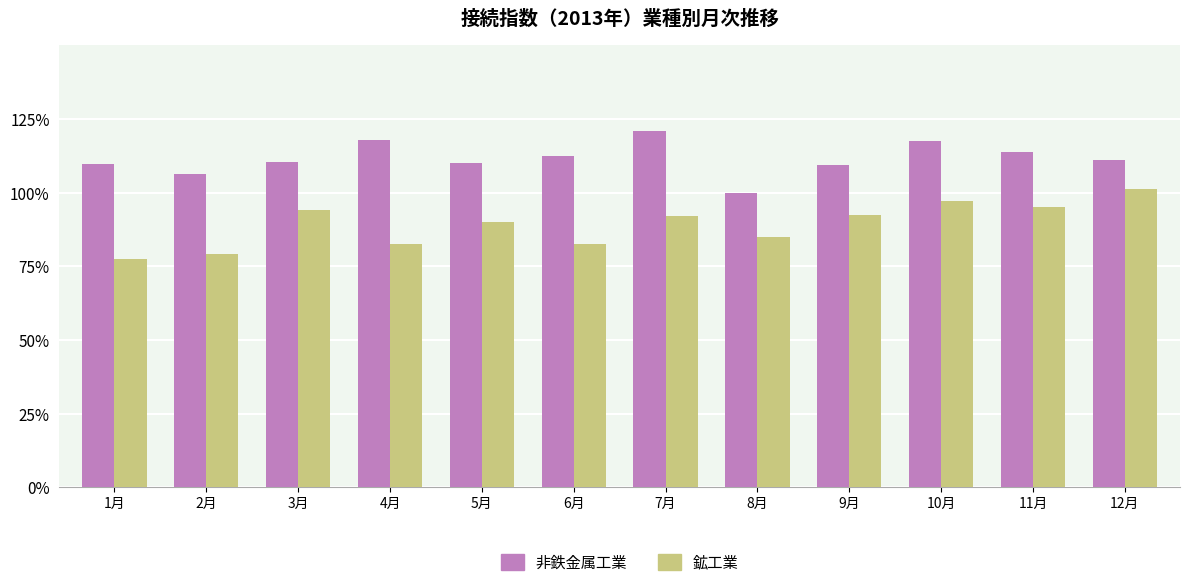

Between 6月 and 8月, which series saw the biggest shift?

非鉄金属工業